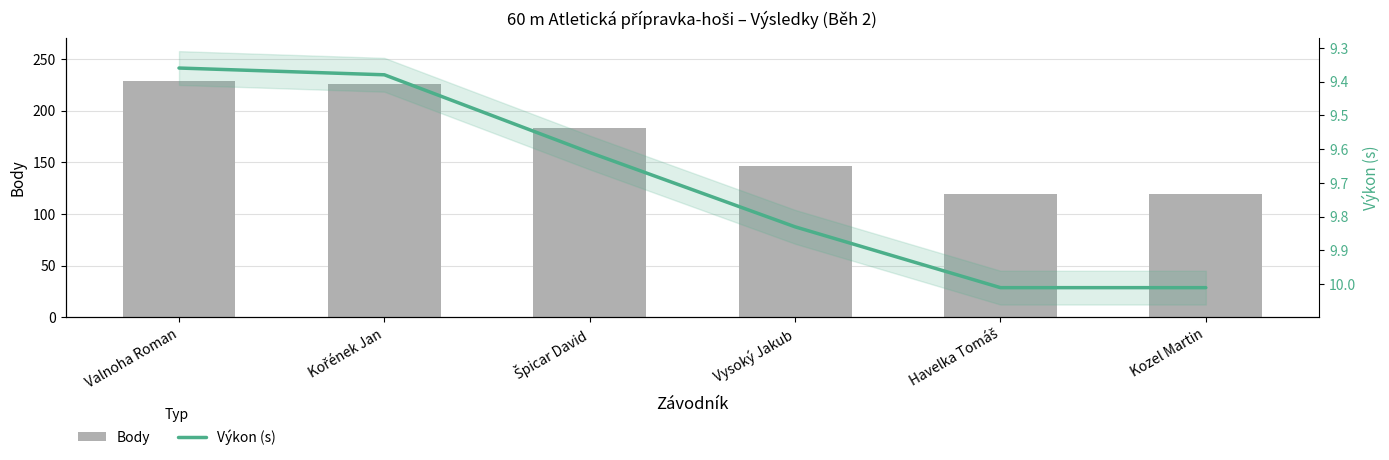

Are the bars grouped side by side (vs. stacked)?

Yes